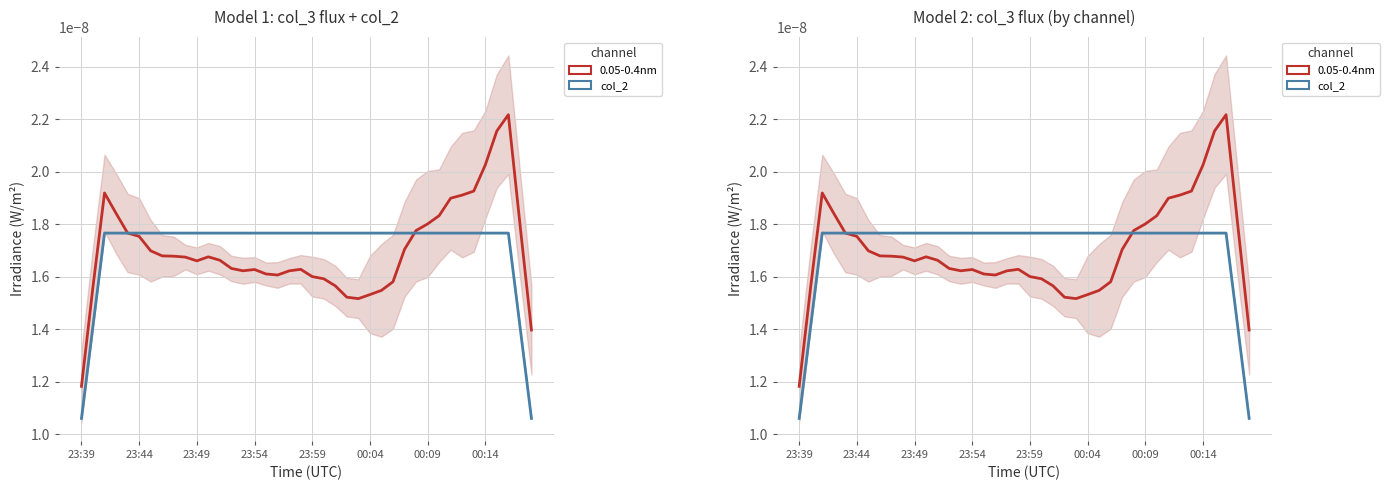

What position from the left is 22?

23